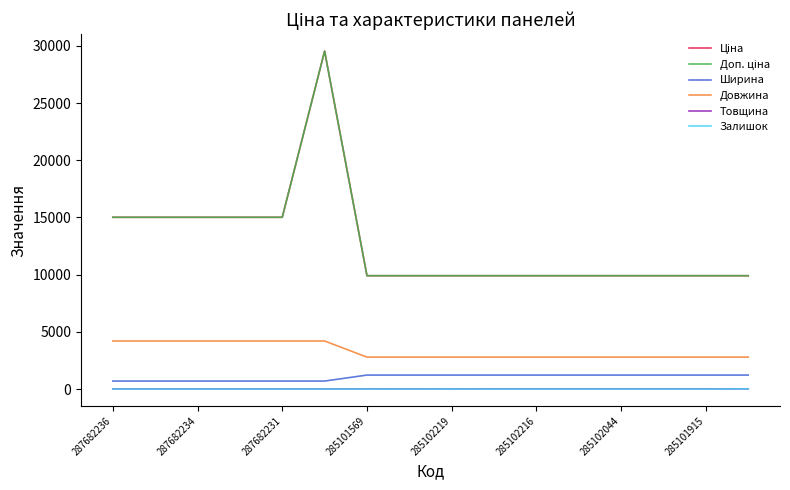

Does the chart display data point markers on the line(s)?

No